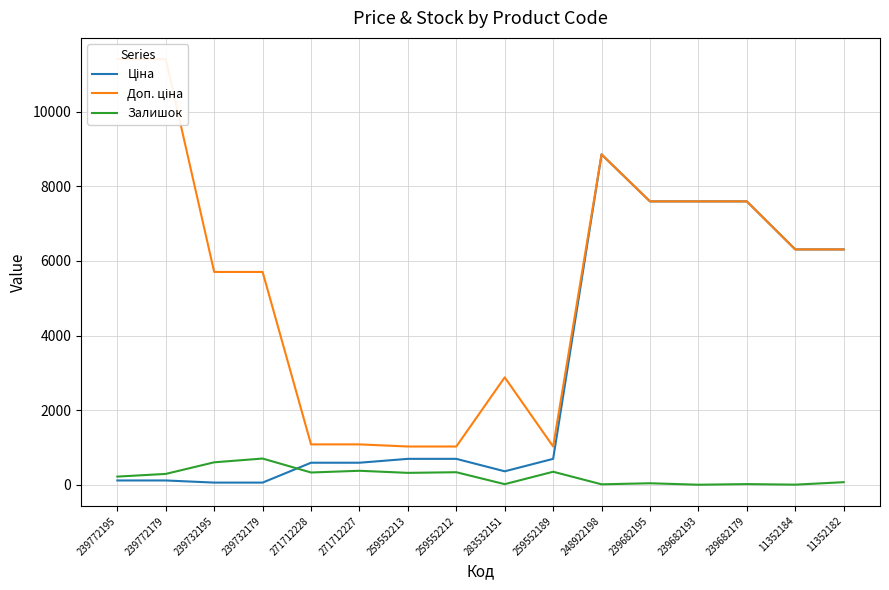

Is it true that Залишок equals 116.3 at 239772179?

False